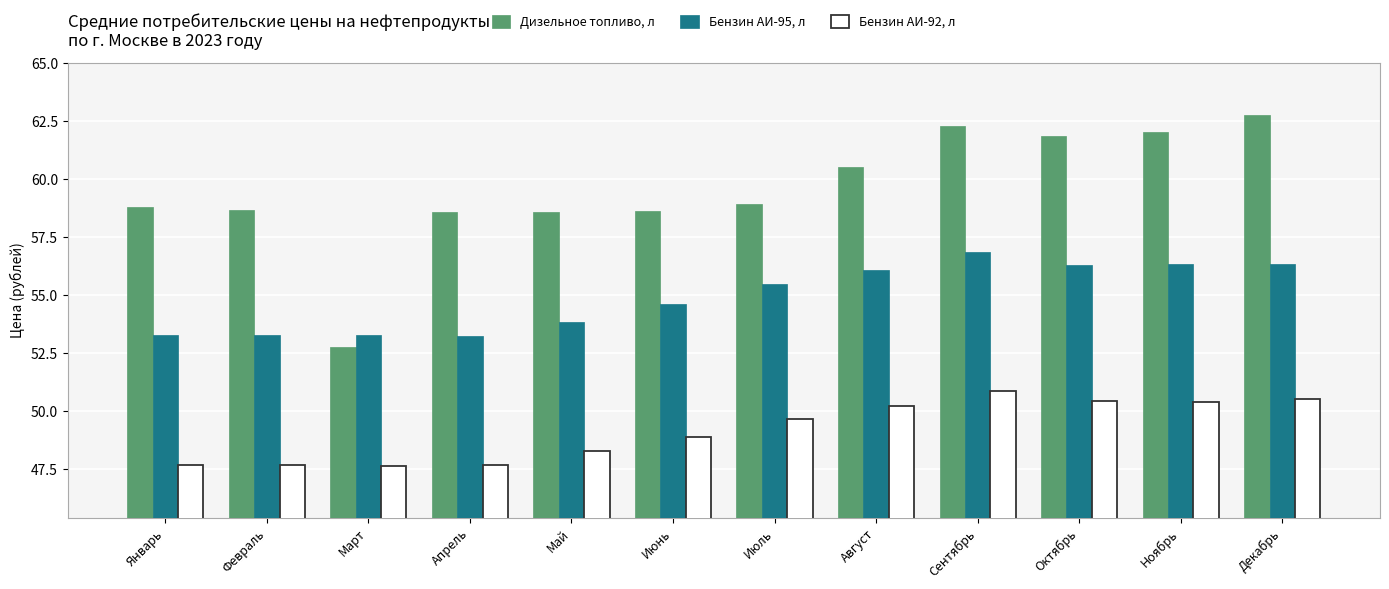

Which series has the largest range (max minus min)?

Дизельное топливо, л